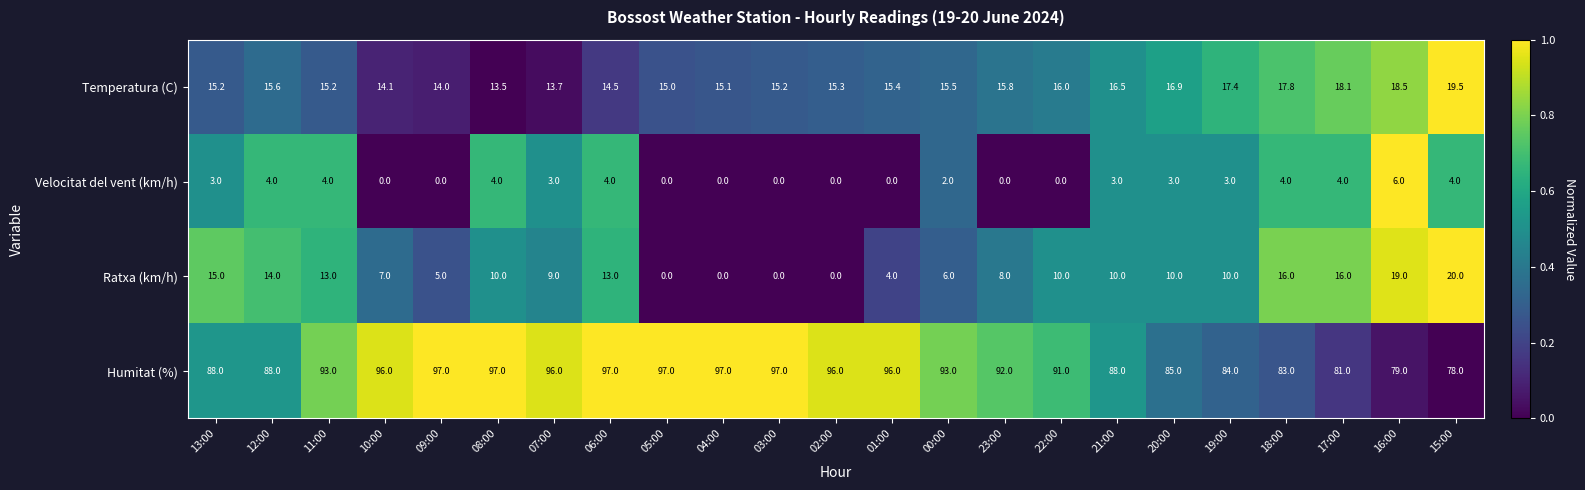

True or false: Velocitat del vent (km/h) has a value of 0.0 at 03:00.

True